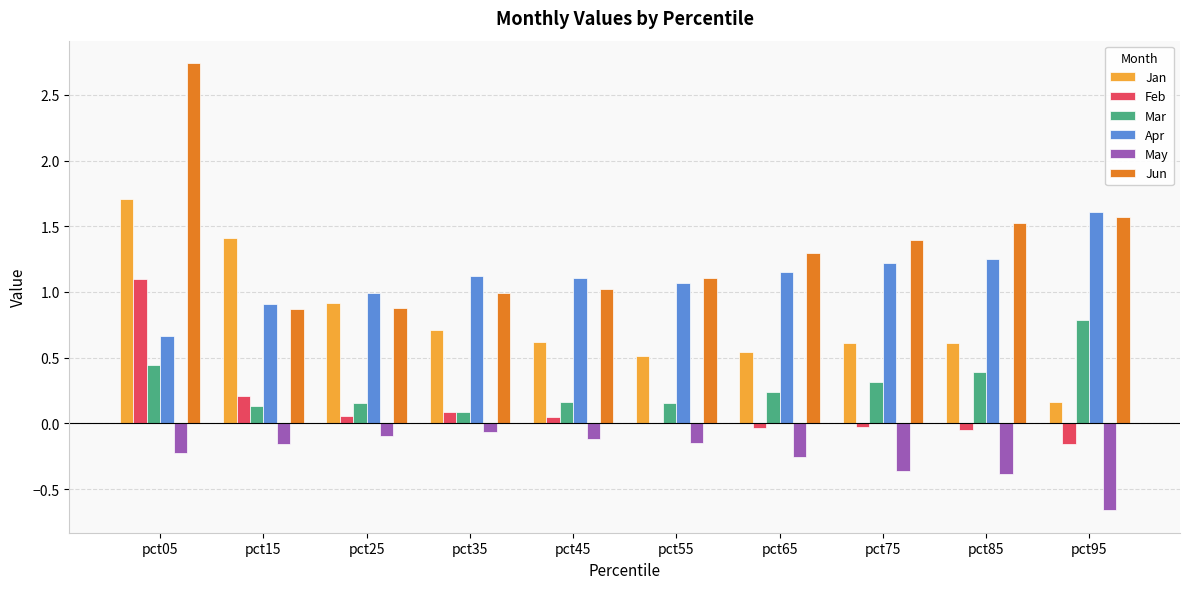

How many groups of bars are there?

10